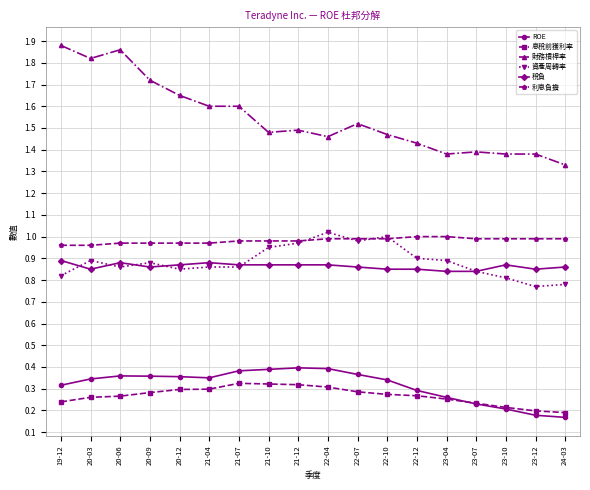

Which series has the largest total across all categories?

財務槓桿率